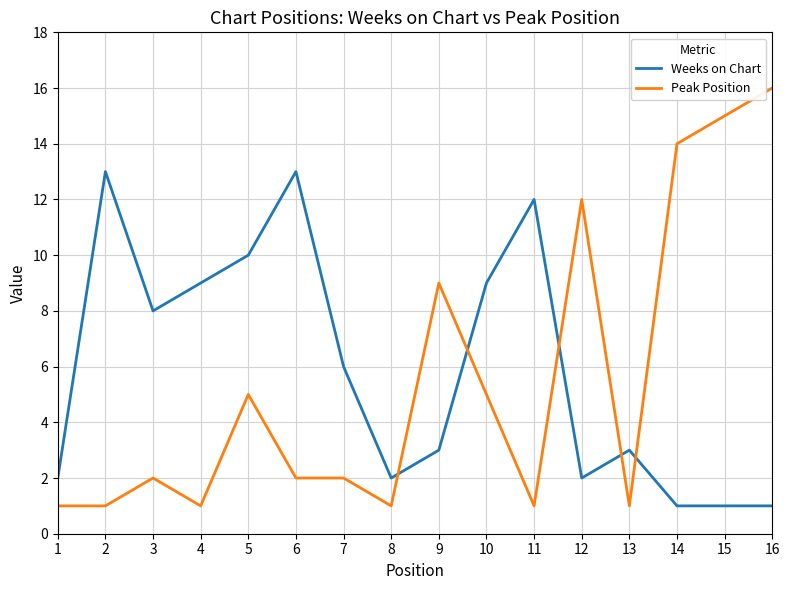

Reading left to right, list all the values displayed in this chart.

Weeks on Chart: 2	13	8	9	10	13	6	2	3	9	12	2	3	1	1	1
Peak Position: 1	1	2	1	5	2	2	1	9	5	1	12	1	14	15	16